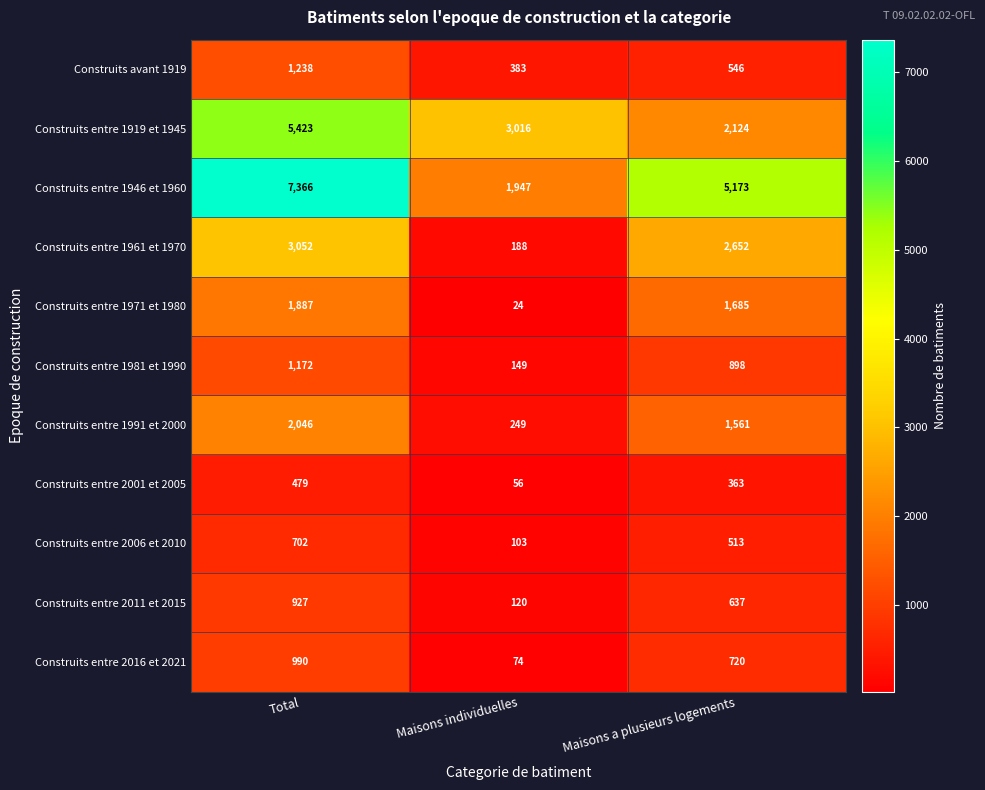

Which series has the largest total across all categories?

Construits entre 1946 et 1960